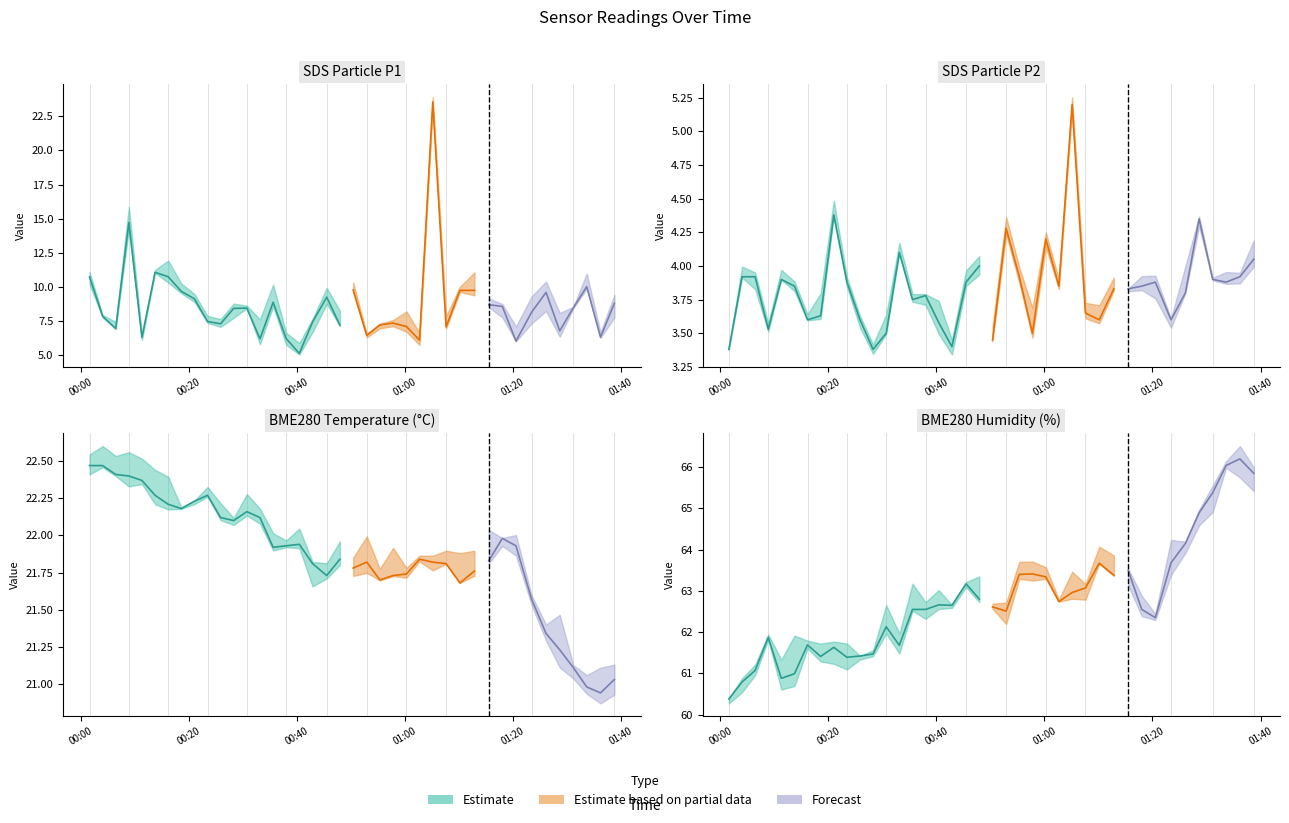

In BME280_humidity, how many points are lower than both neighbors (excluding endpoints)?

9